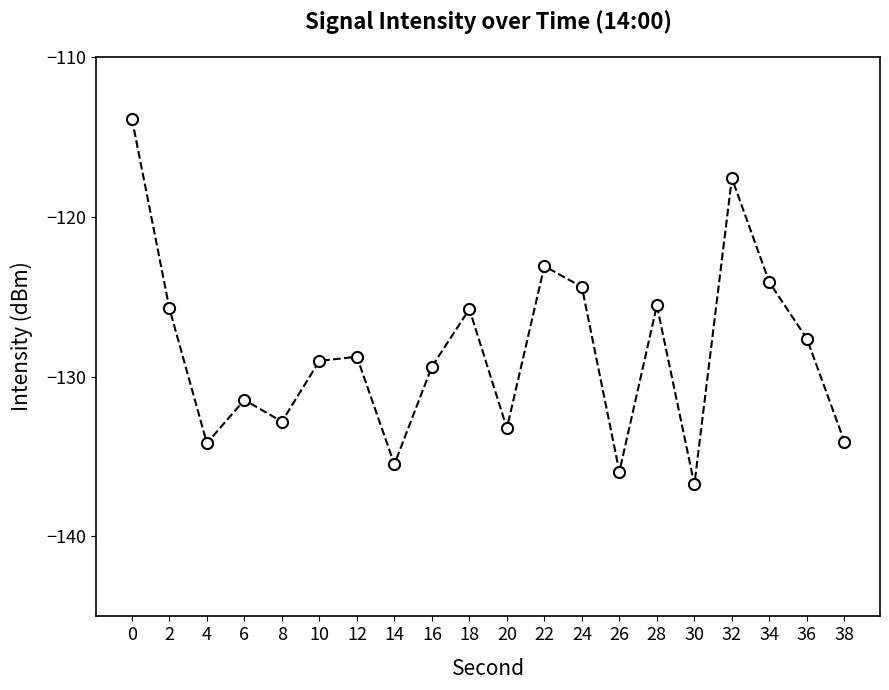

What is the greatest value displayed?

-113.9